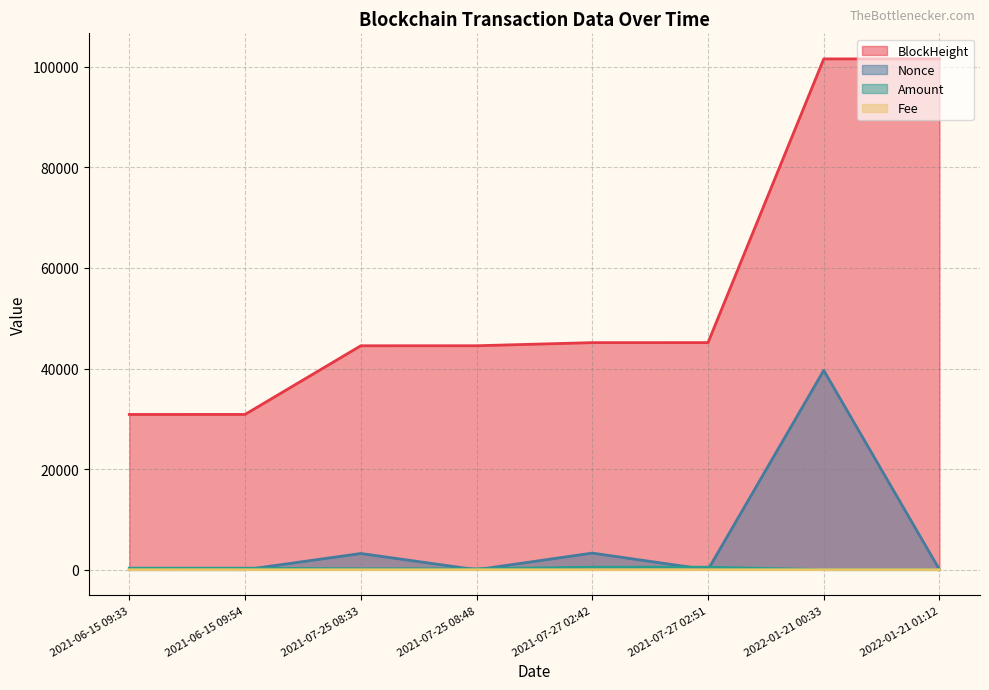

How many data points in Amount are above 307?

4